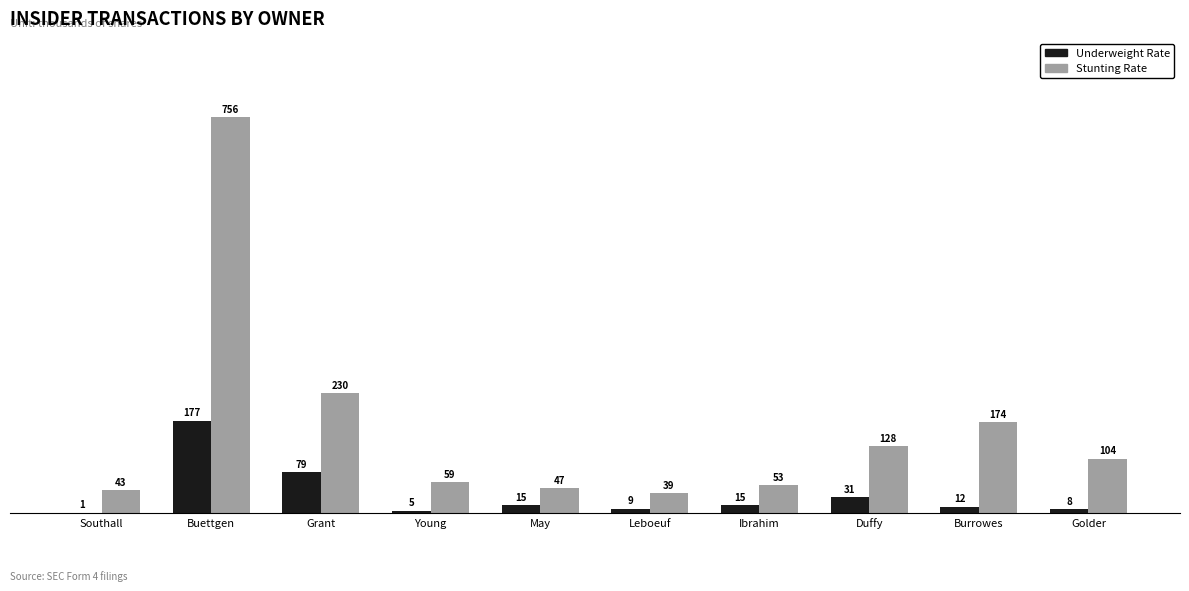

How many distinct data groups are displayed?

2